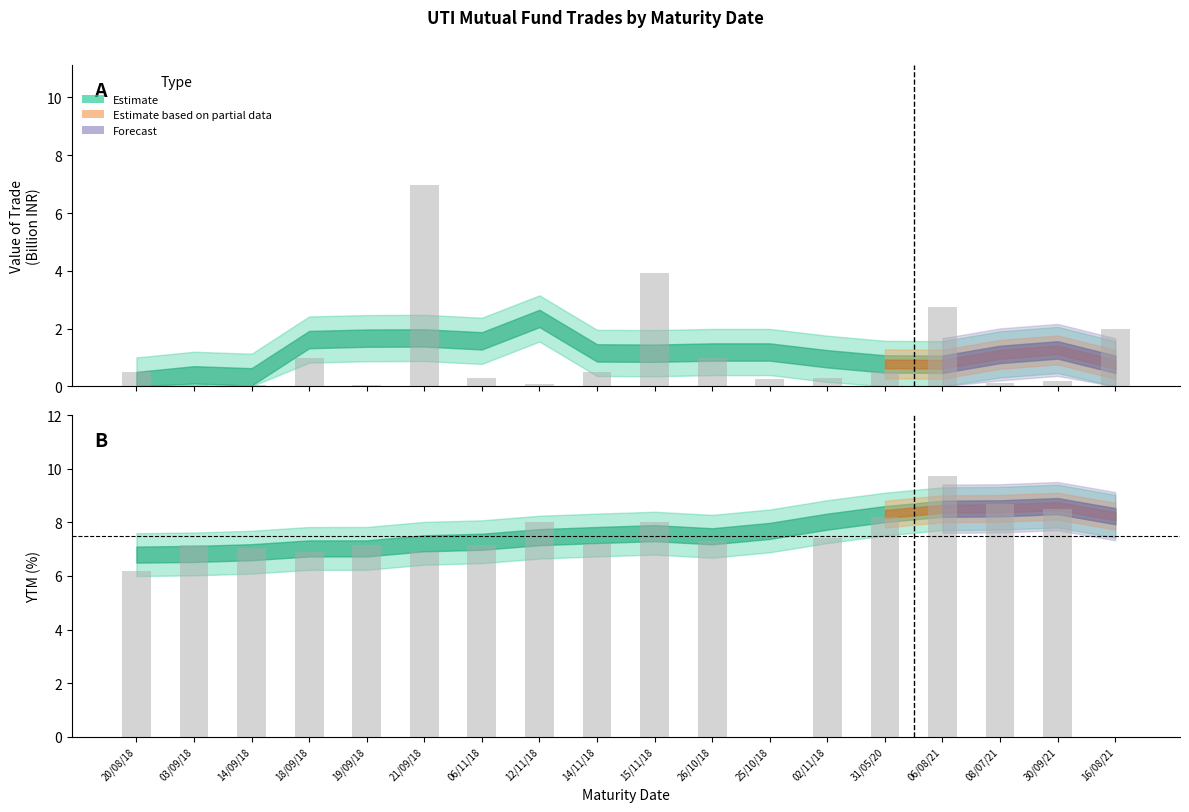

The value of ytm at 19/09/18 is 7.1. True or false?

True